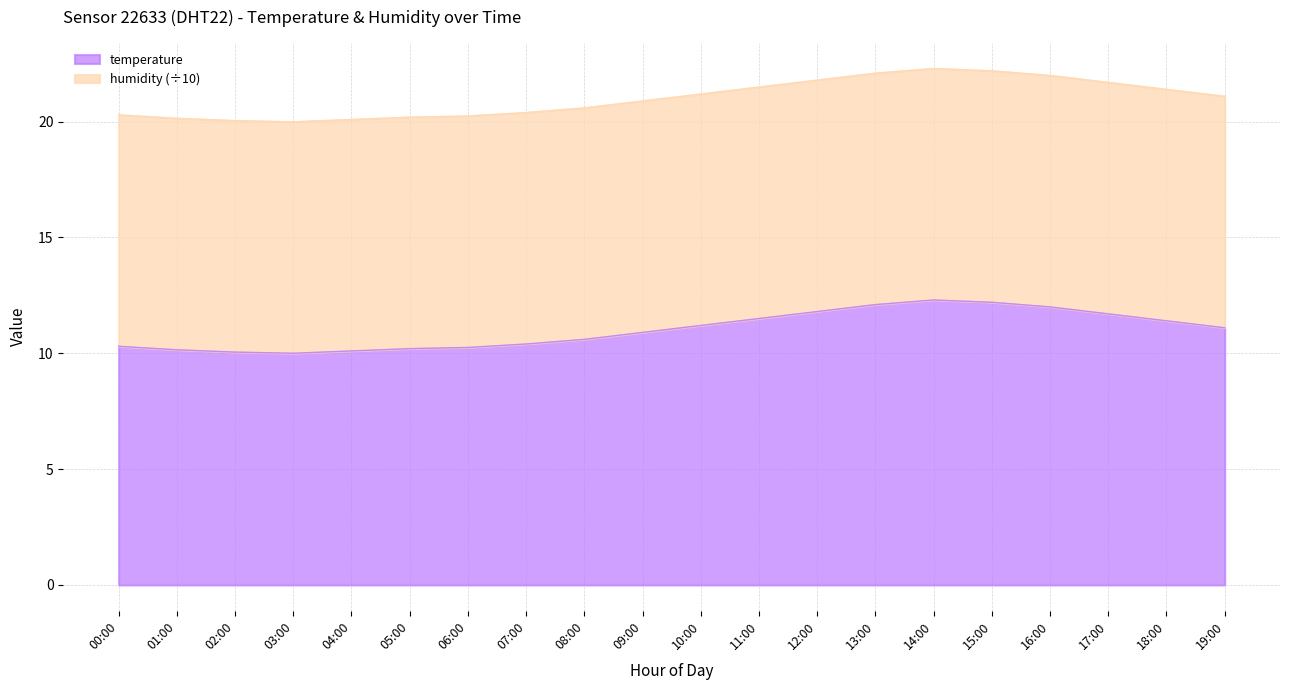

The chart shows a value of 3.9 at 05:00. True or false?

False